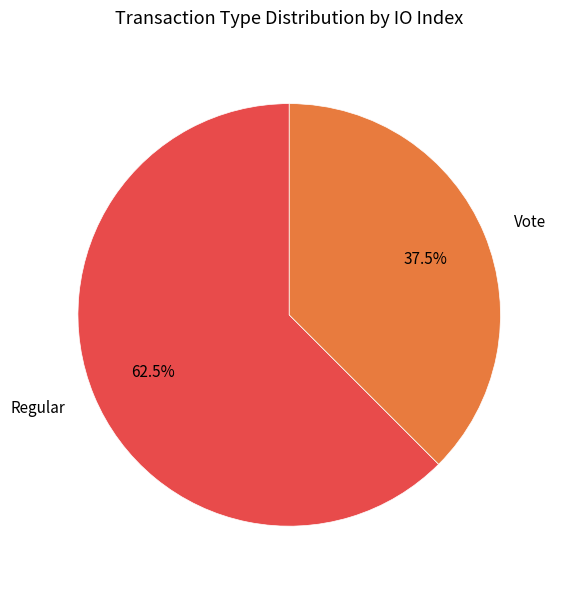

Combined, what portion of the pie is Vote and Regular?

100.0%